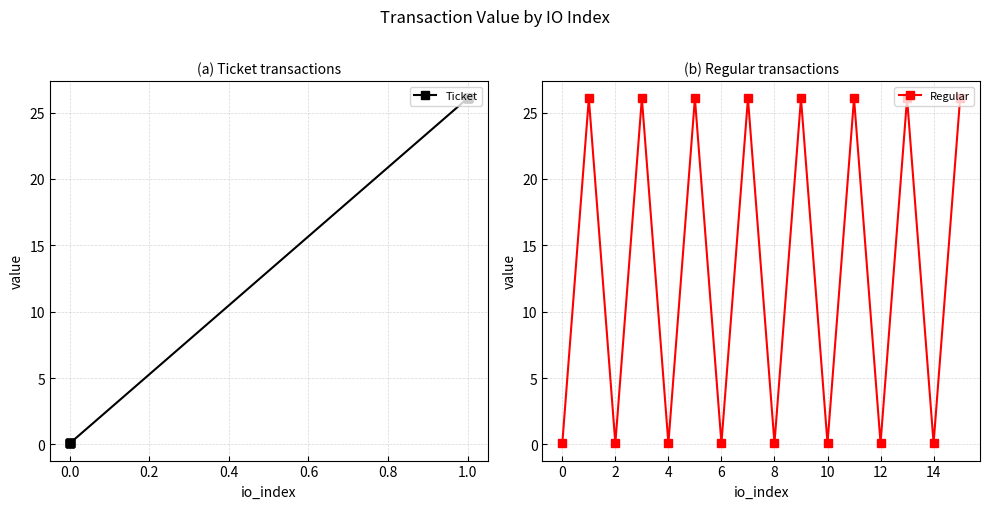

What is the difference between the maximum and minimum values in the Regular series?

26.0